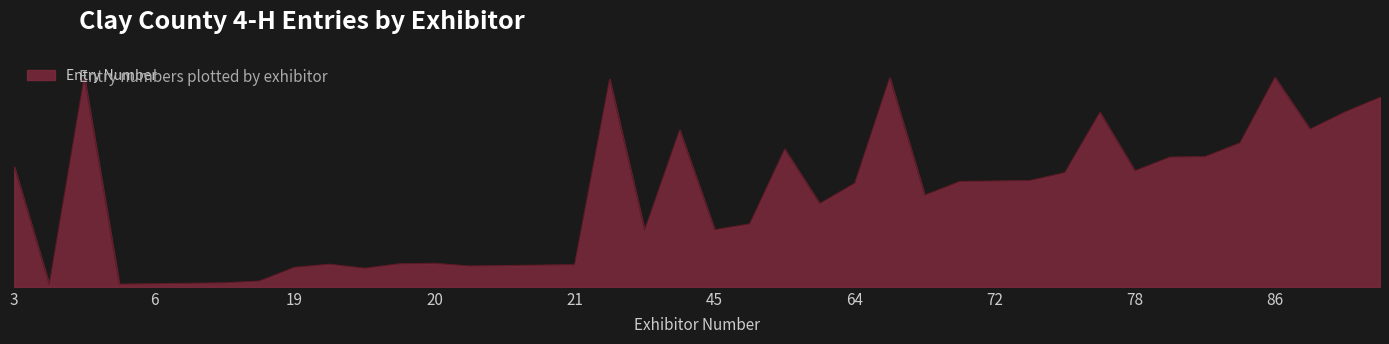

What is the average value?

201